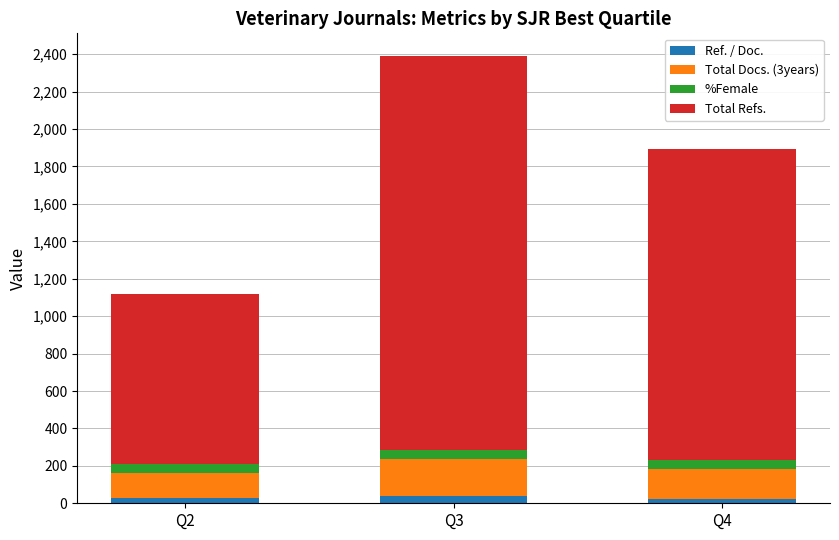

At which category is the sum across all series the highest?

Q3